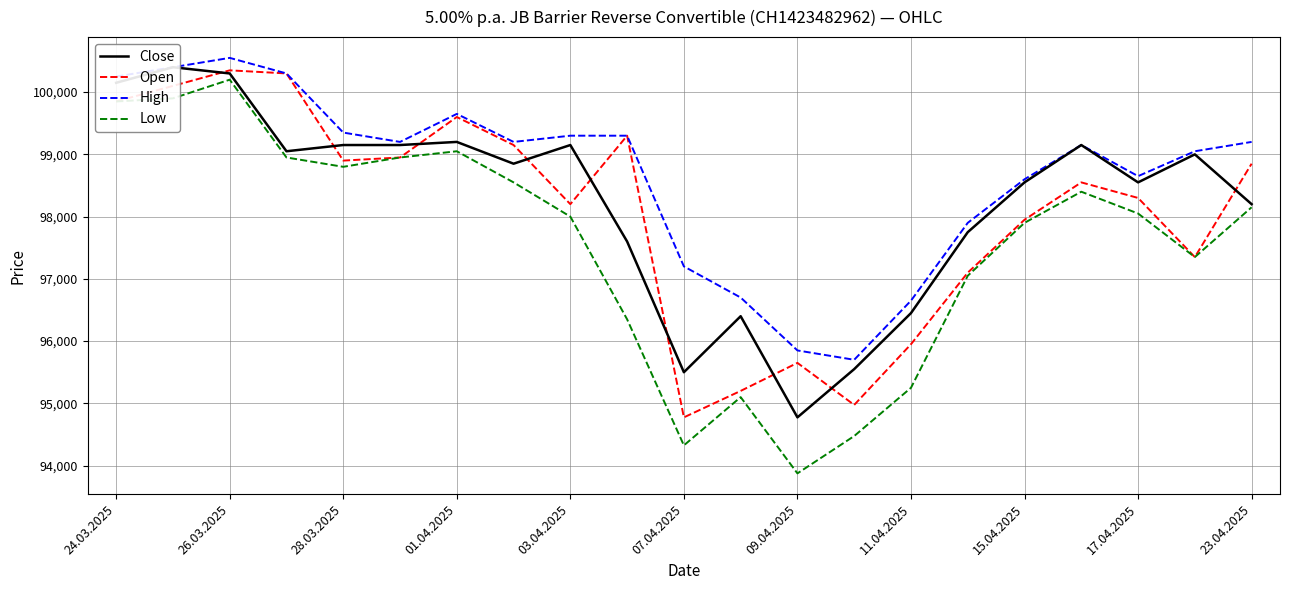

How many interior local peaks does the Open series have?

5